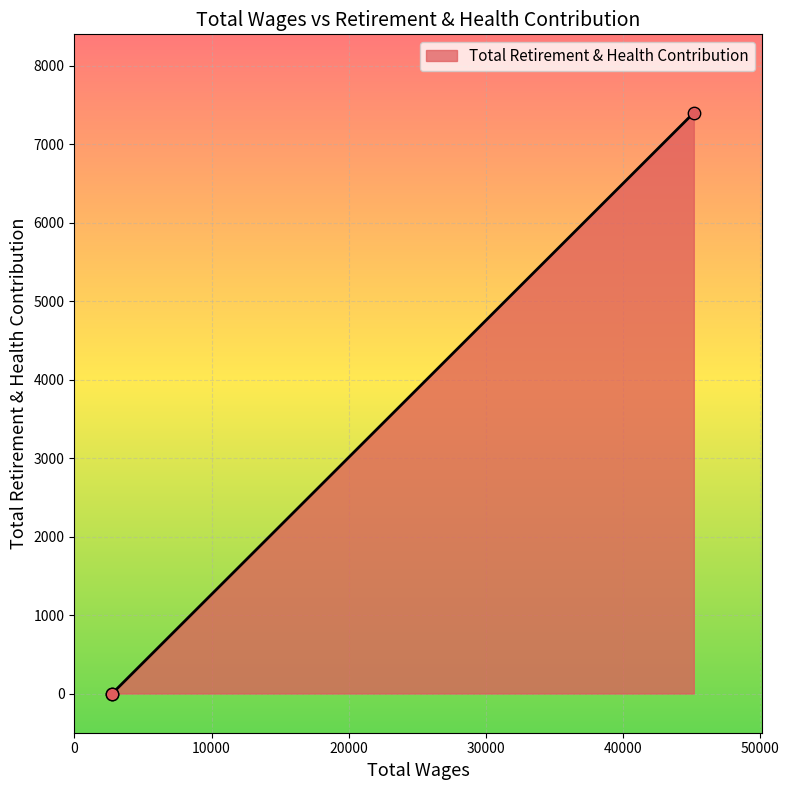

What is the maximum value shown in the chart?

7403